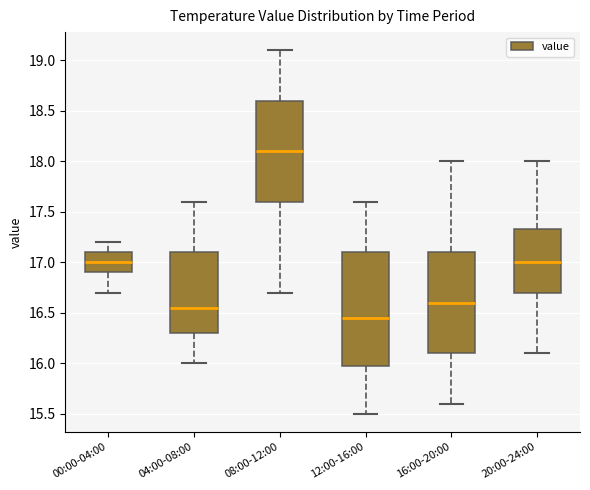

Reading left to right, read every box against the y-axis: the position of its median line, the range the box covers, and the ends of its whiskers. The values are not printed on the chart, so give them approximately, as read against the axis.

00:00-04:00: median 17.00, box 16.90 to 17.10, whiskers 16.70 to 17.20
04:00-08:00: median 16.55, box 16.30 to 17.10, whiskers 16.00 to 17.60
08:00-12:00: median 18.10, box 17.60 to 18.60, whiskers 16.70 to 19.10
12:00-16:00: median 16.45, box 16.00 to 17.10, whiskers 15.50 to 17.60
16:00-20:00: median 16.60, box 16.10 to 17.10, whiskers 15.60 to 18.00
20:00-24:00: median 17.00, box 16.70 to 17.35, whiskers 16.10 to 18.00